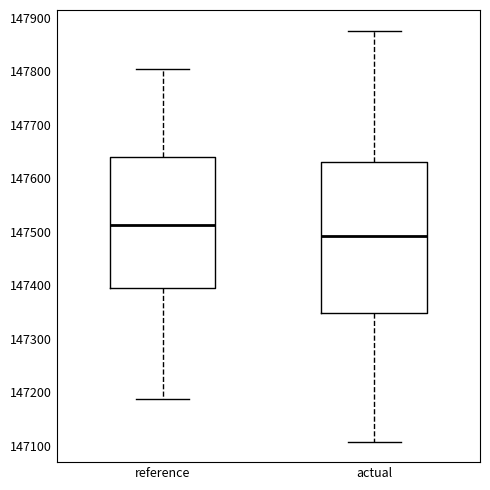

Reading left to right, read every box against the y-axis: the position of its median line, the range the box covers, and the ends of its whiskers. The values are not printed on the chart, so give them approximately, as read against the axis.

reference: median 147510, box 147400 to 147640, whiskers 147190 to 147800
actual: median 147490, box 147350 to 147630, whiskers 147110 to 147880